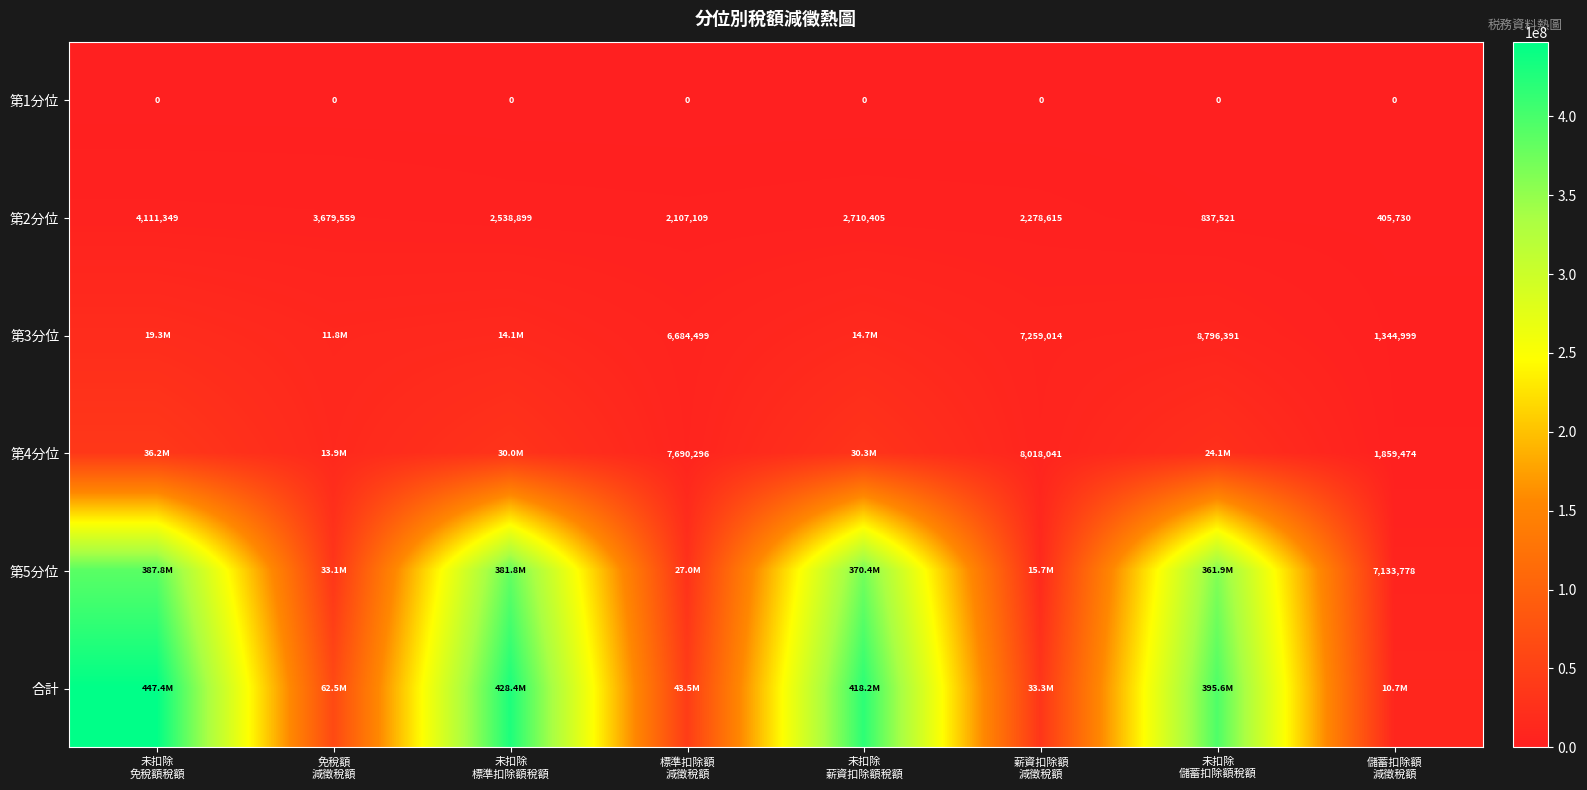

What is the minimum value for 第2分位?

405730